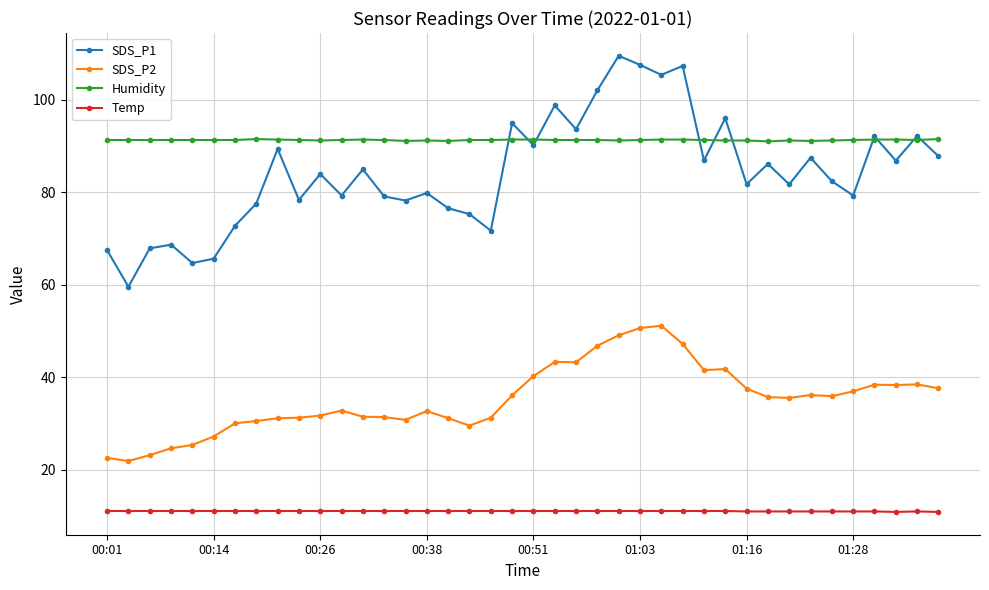

At how many categories does at least one series exceed 17?

40